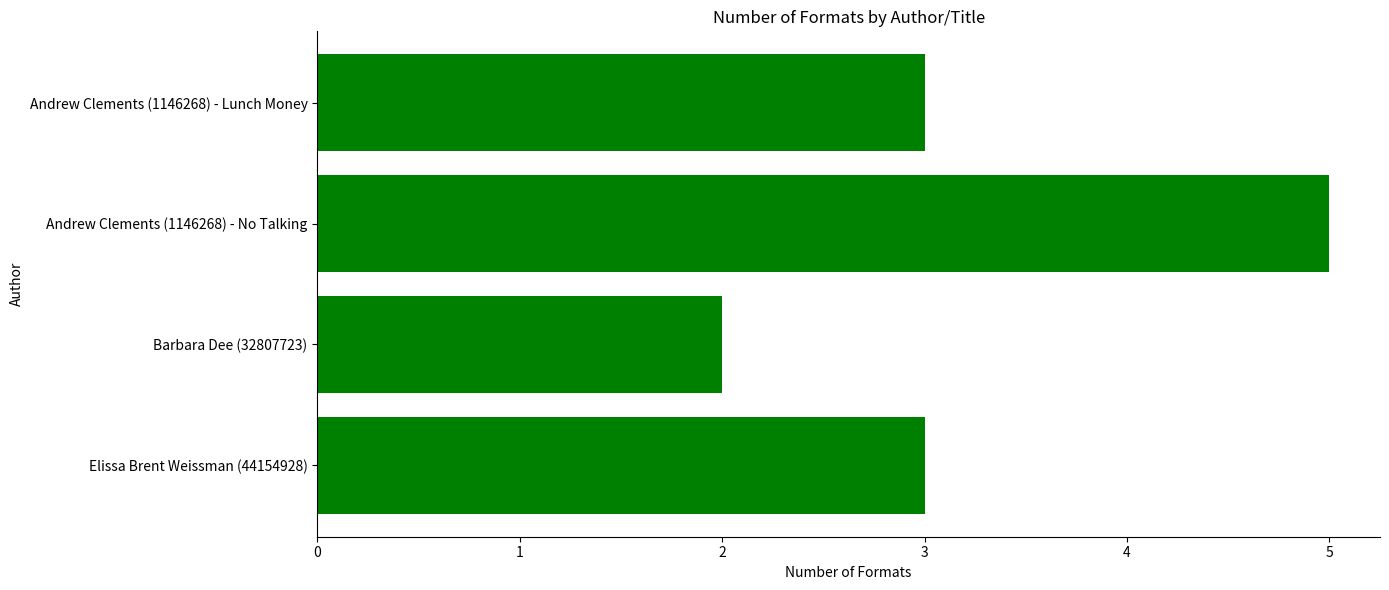

How many bars are there in total?

4